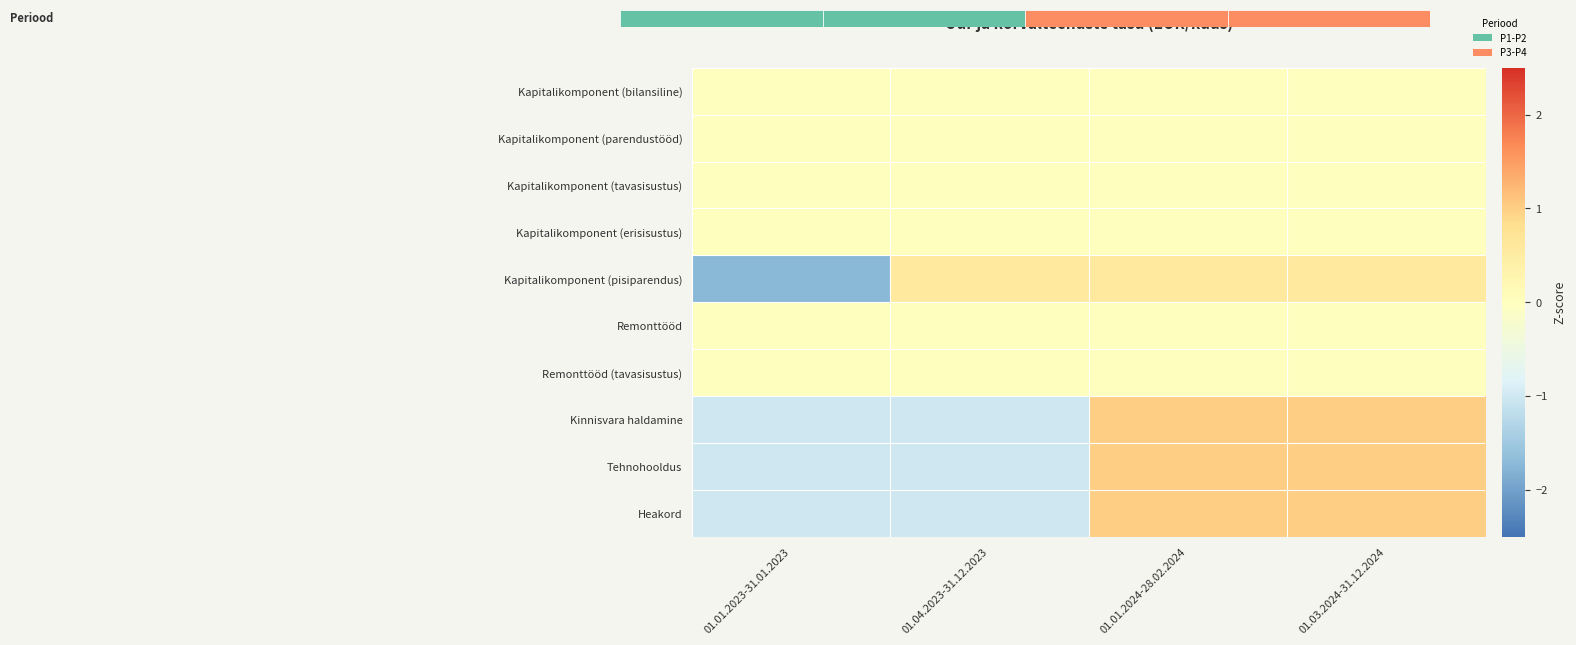

At which category is the sum across all series the highest?

01.01.2024-28.02.2024